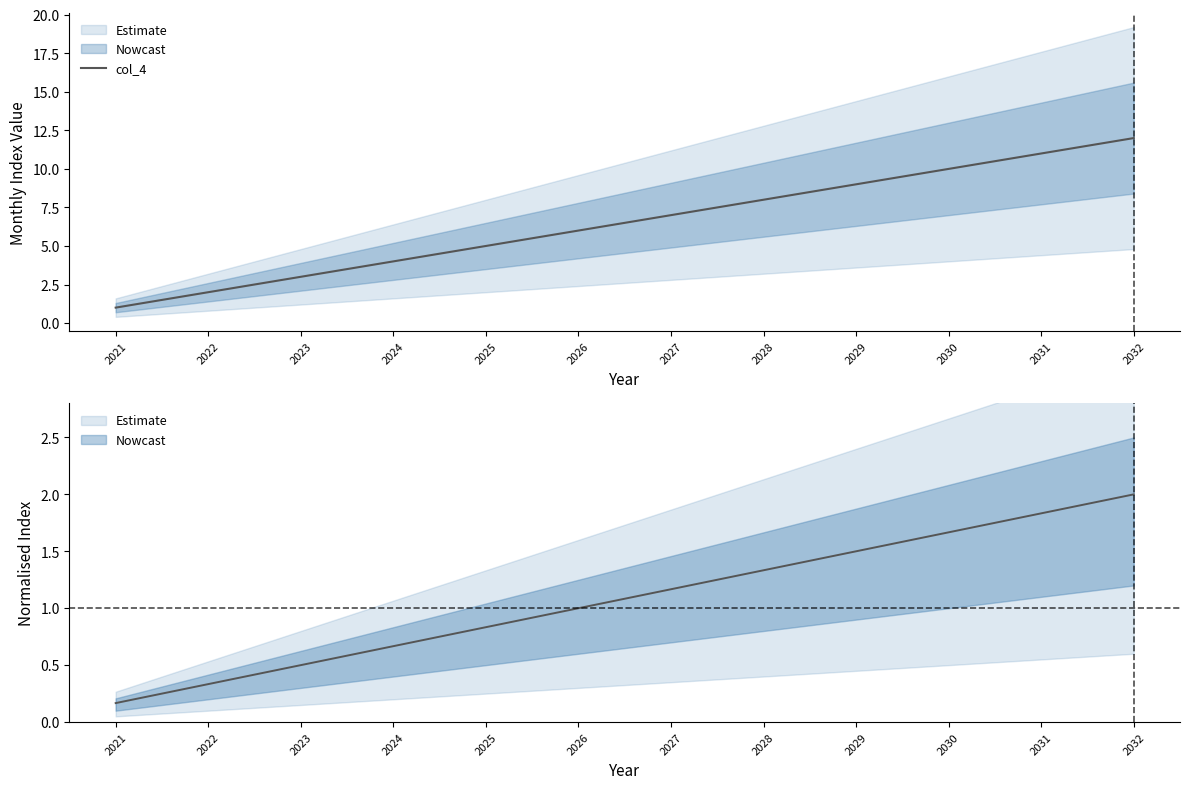

What is the average value?

6